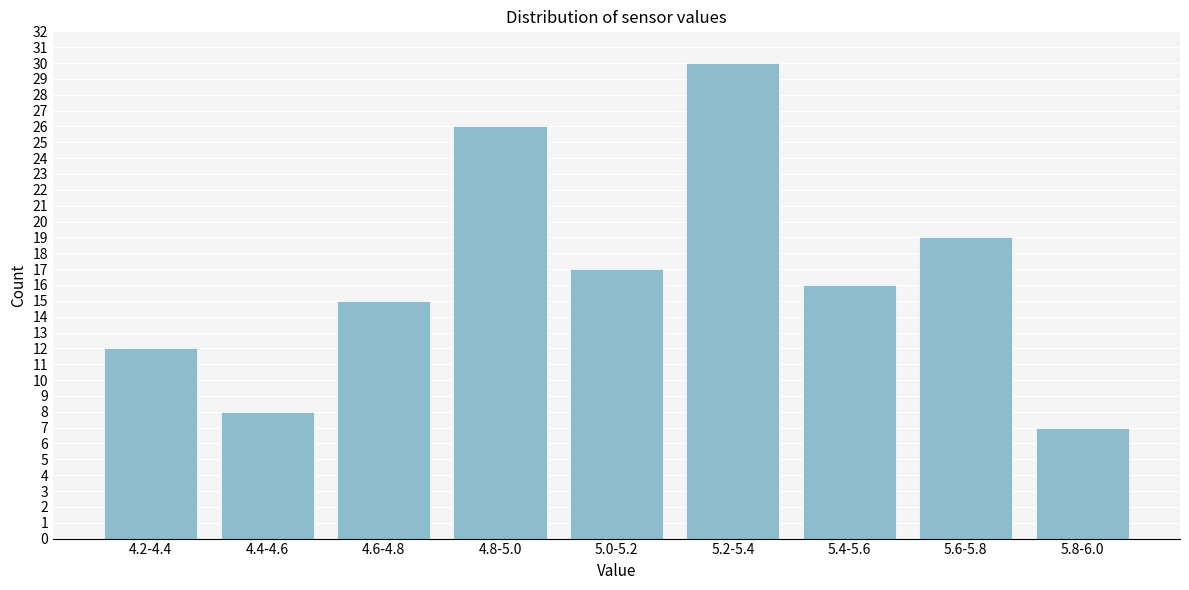

Reading left to right, extract all data points from this chart.

4.2-4.4=12	4.4-4.6=8	4.6-4.8=15	4.8-5.0=26	5.0-5.2=17	5.2-5.4=30	5.4-5.6=16	5.6-5.8=19	5.8-6.0=7